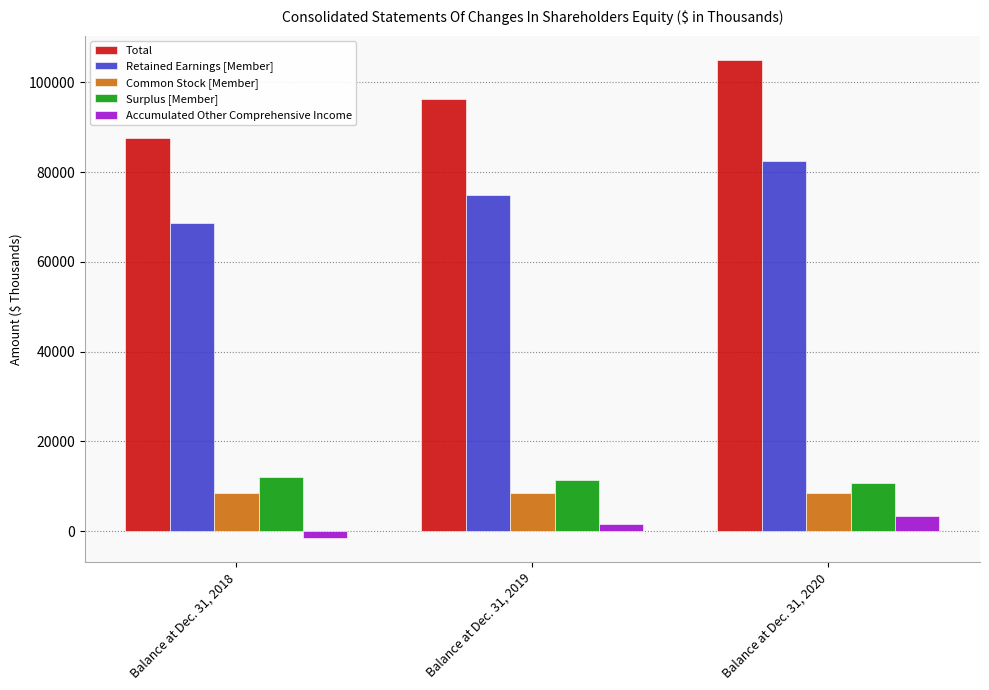

How many bars are there in each group?

5